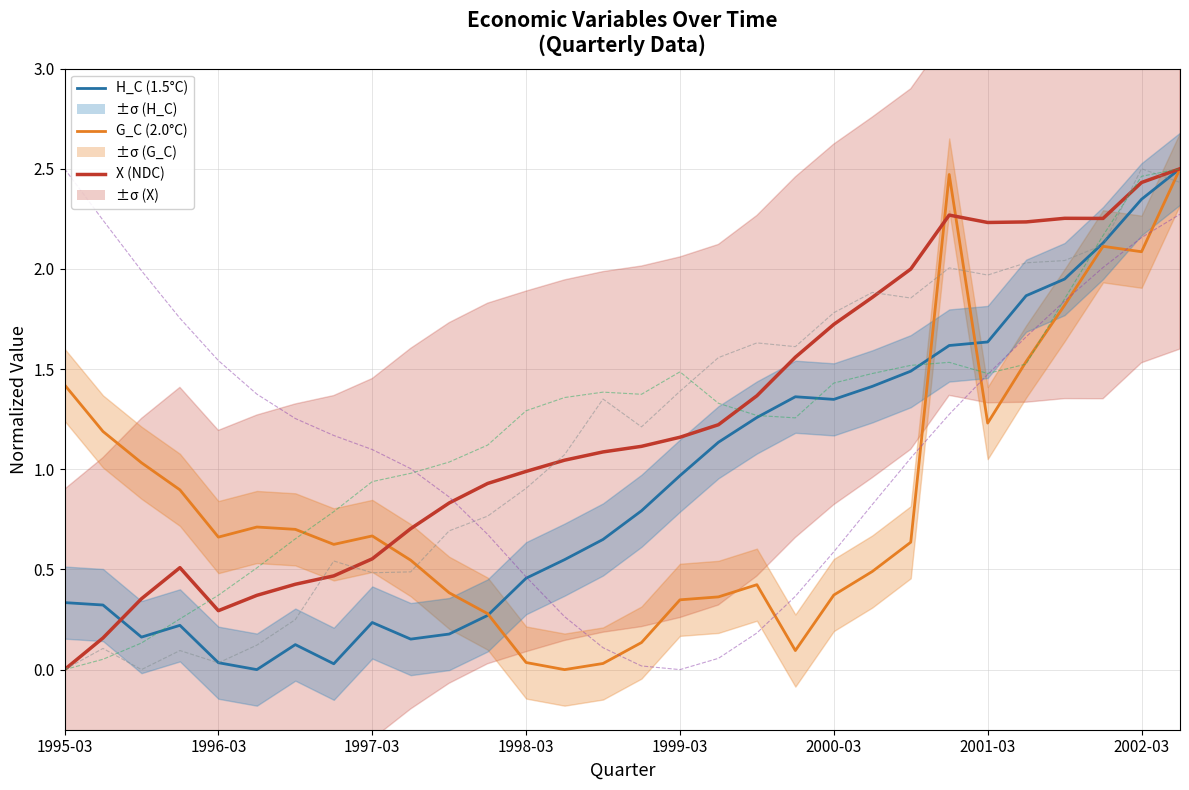

True or false: I has more than 0 interior local peaks.

True